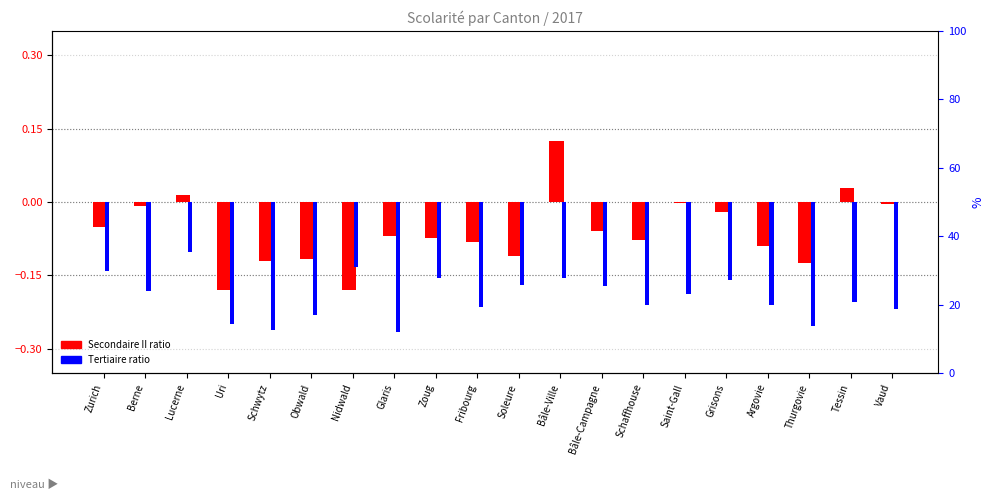

Rank the series by their maximum value, from highest to lowest.

Secondaire II ratio, Tertiaire ratio